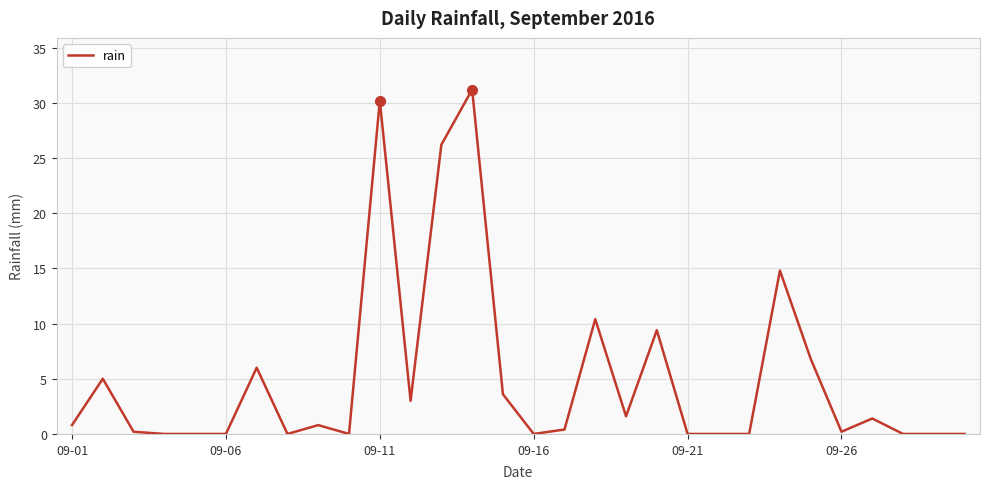

What is the difference between the maximum and minimum values?

31.2